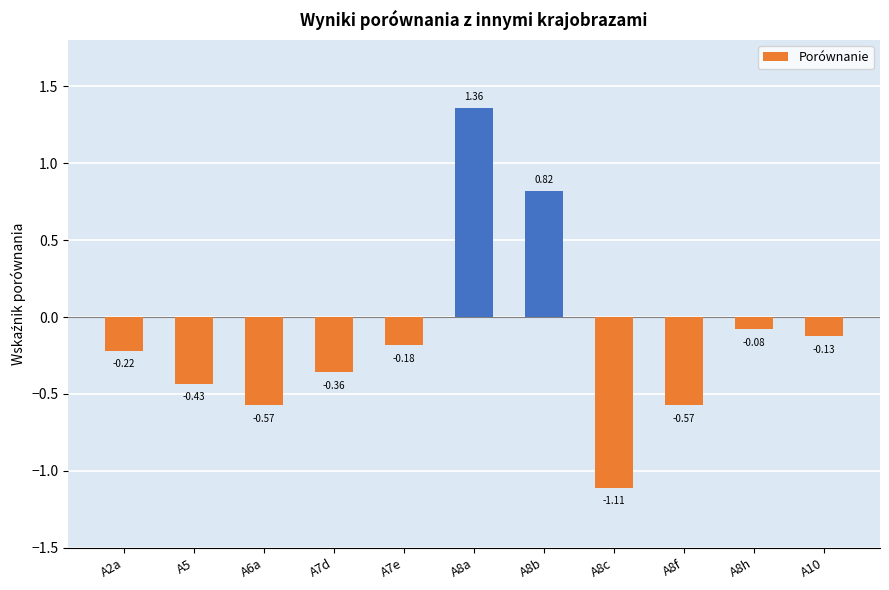

Which label corresponds to the smallest value in the chart?

A8c